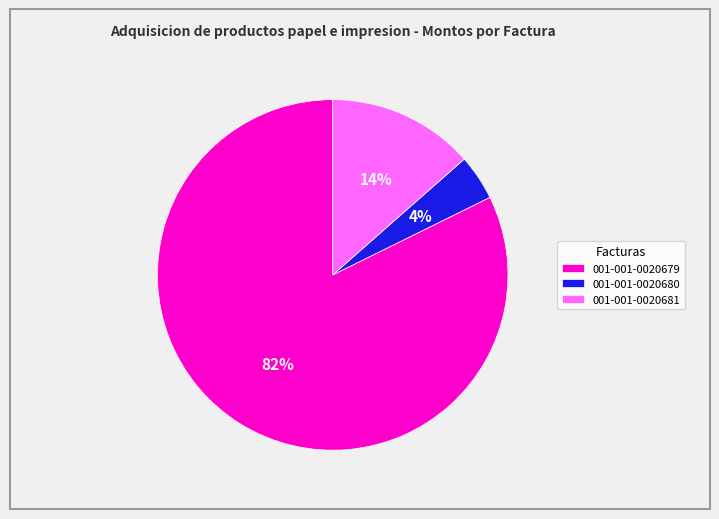

Which slice represents more than half of the pie?

001-001-0020679